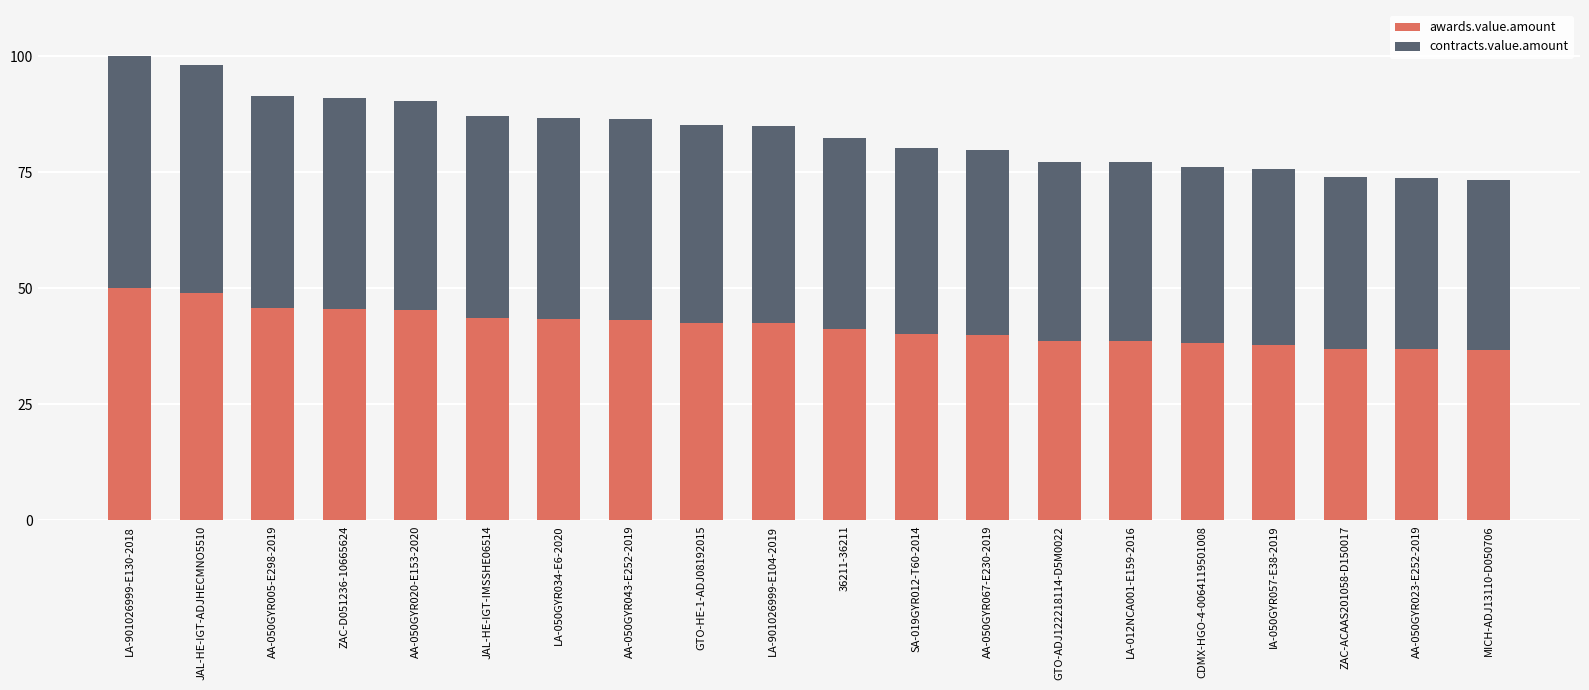

What is the lowest value of the awards.value.amount series?

36.7